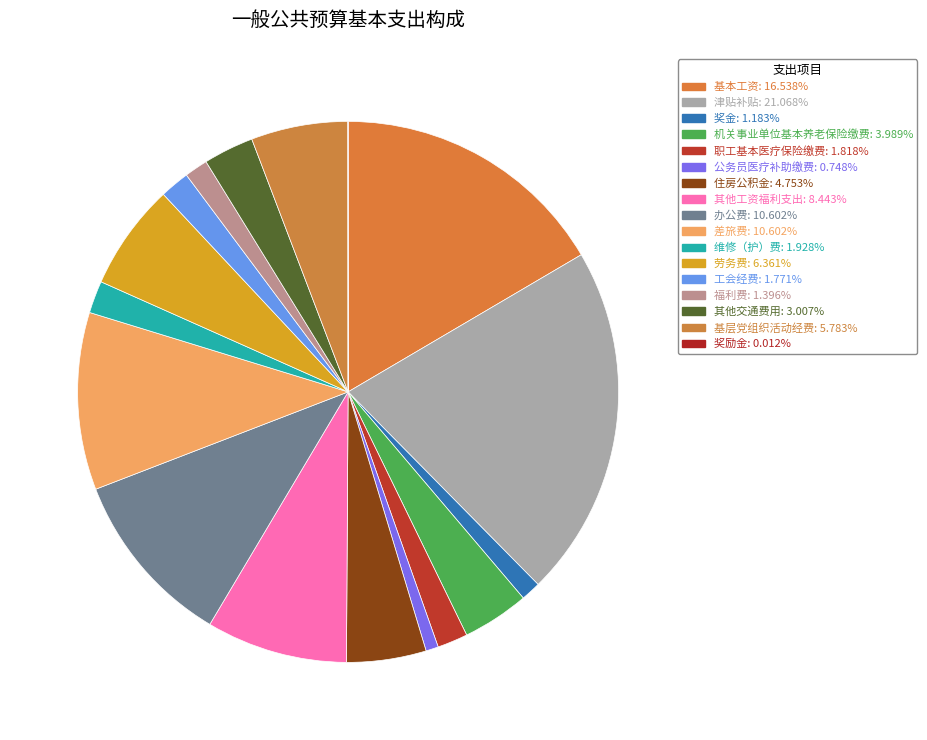

What percentage do 津贴补贴 and 奖励金 together represent?

21.1%